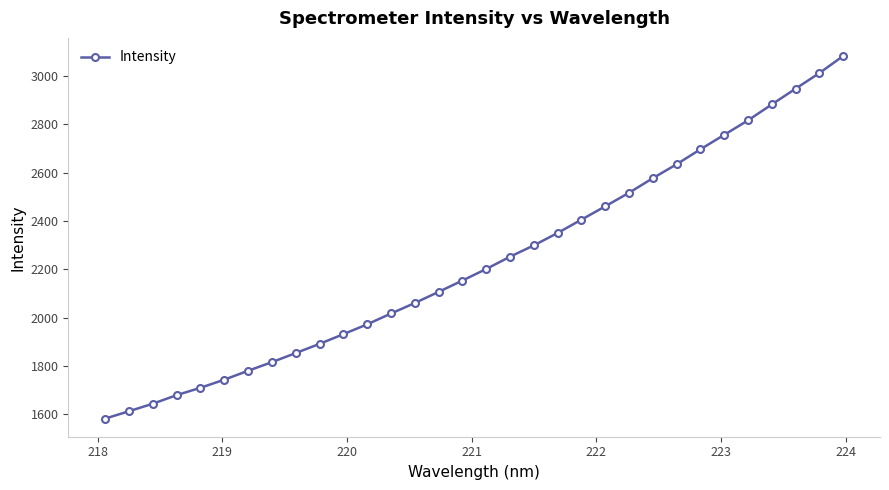

What is the difference between the maximum and minimum values?

1499.1